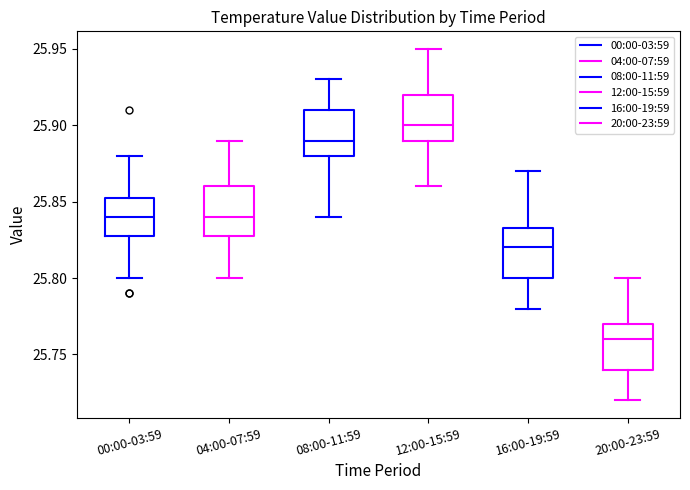

Reading left to right, read every box against the y-axis: the position of its median line, the range the box covers, and the ends of its whiskers. The values are not printed on the chart, so give them approximately, as read against the axis.

00:00-03:59: median 25.840, box 25.830 to 25.855, whiskers 25.800 to 25.880
04:00-07:59: median 25.840, box 25.830 to 25.860, whiskers 25.800 to 25.890
08:00-11:59: median 25.890, box 25.880 to 25.910, whiskers 25.840 to 25.930
12:00-15:59: median 25.900, box 25.890 to 25.920, whiskers 25.860 to 25.950
16:00-19:59: median 25.820, box 25.800 to 25.835, whiskers 25.780 to 25.870
20:00-23:59: median 25.760, box 25.740 to 25.770, whiskers 25.720 to 25.800